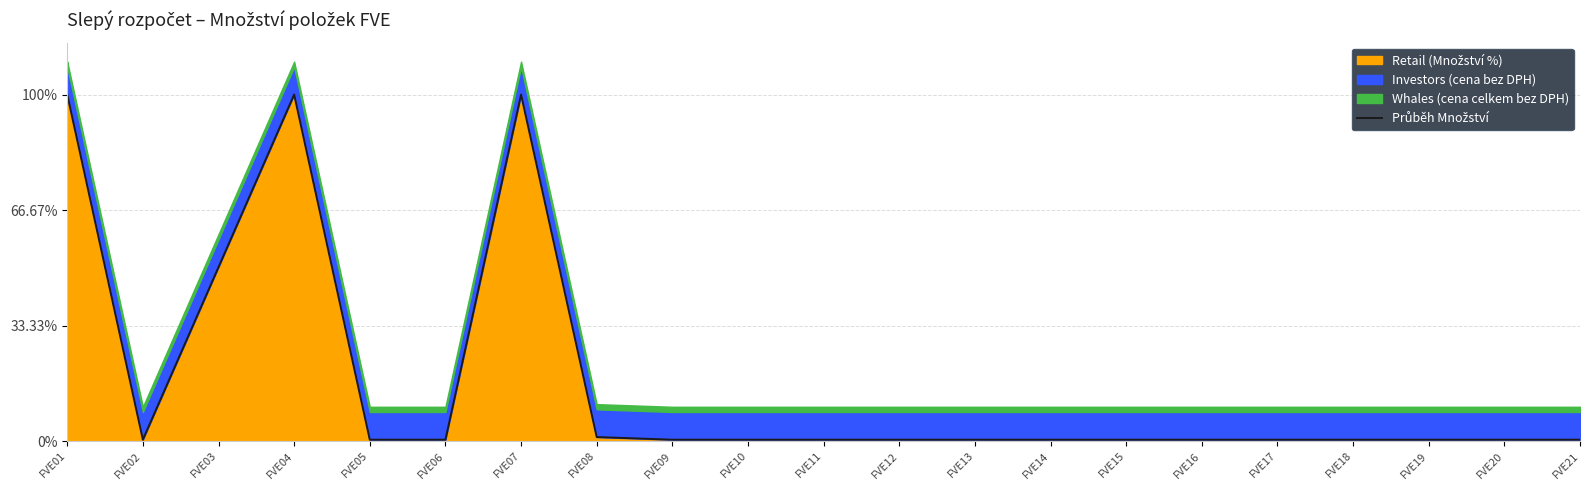

What is the difference between the maximum and second lowest values?

99.6